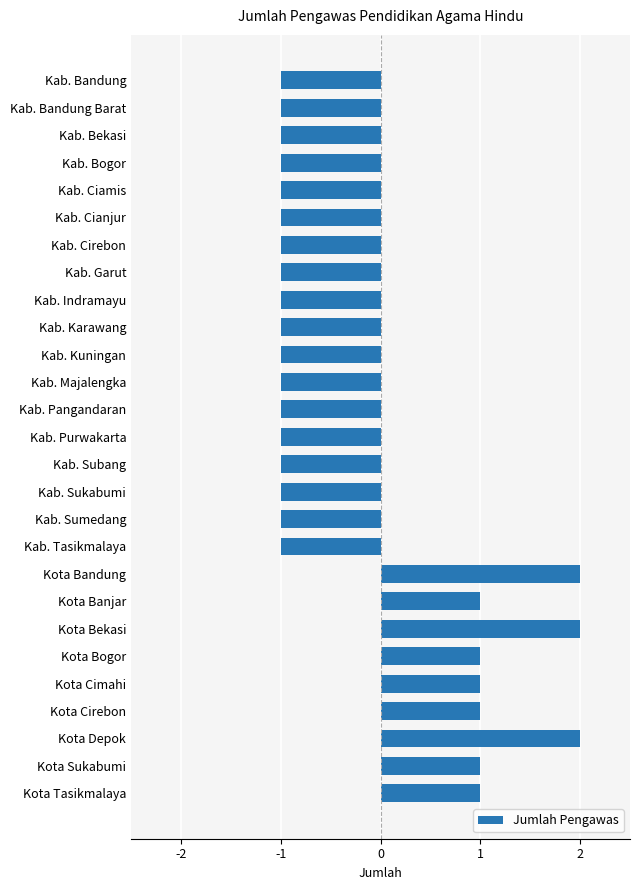

How many series are shown in this chart?

1